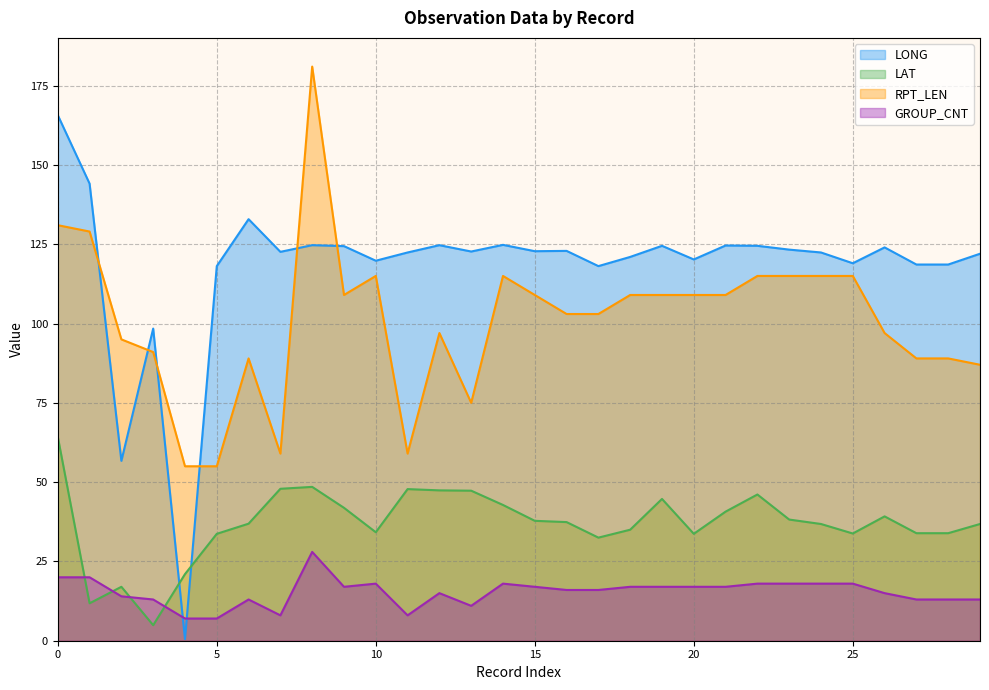

Reading right to left, extract all data points from this chart.

LONG: 122.0	118.6	118.6	124.0	119.0	122.4	123.3	124.5	124.6	120.2	124.5	121.0	118.1	122.9	122.8	124.8	122.7	124.7	122.4	119.8	124.4	124.7	122.6	132.9	118.1	0.5	98.4	56.7	144.1	165.7
LAT: 36.8	33.9	33.9	39.2	33.8	36.8	38.2	46.1	40.7	33.7	44.7	35.0	32.5	37.4	37.8	42.8	47.3	47.4	47.8	34.2	41.9	48.5	47.9	36.9	33.7	21.0	4.9	17.0	11.8	64.3
RPT_LEN: 87.0	89.0	89.0	97.0	115.0	115.0	115.0	115.0	109.0	109.0	109.0	109.0	103.0	103.0	109.0	115.0	75.0	97.0	59.0	115.0	109.0	181.0	59.0	89.0	55.0	55.0	91.0	95.0	129.0	131.0
GROUP_CNT: 13.0	13.0	13.0	15.0	18.0	18.0	18.0	18.0	17.0	17.0	17.0	17.0	16.0	16.0	17.0	18.0	11.0	15.0	8.0	18.0	17.0	28.0	8.0	13.0	7.0	7.0	13.0	14.0	20.0	20.0